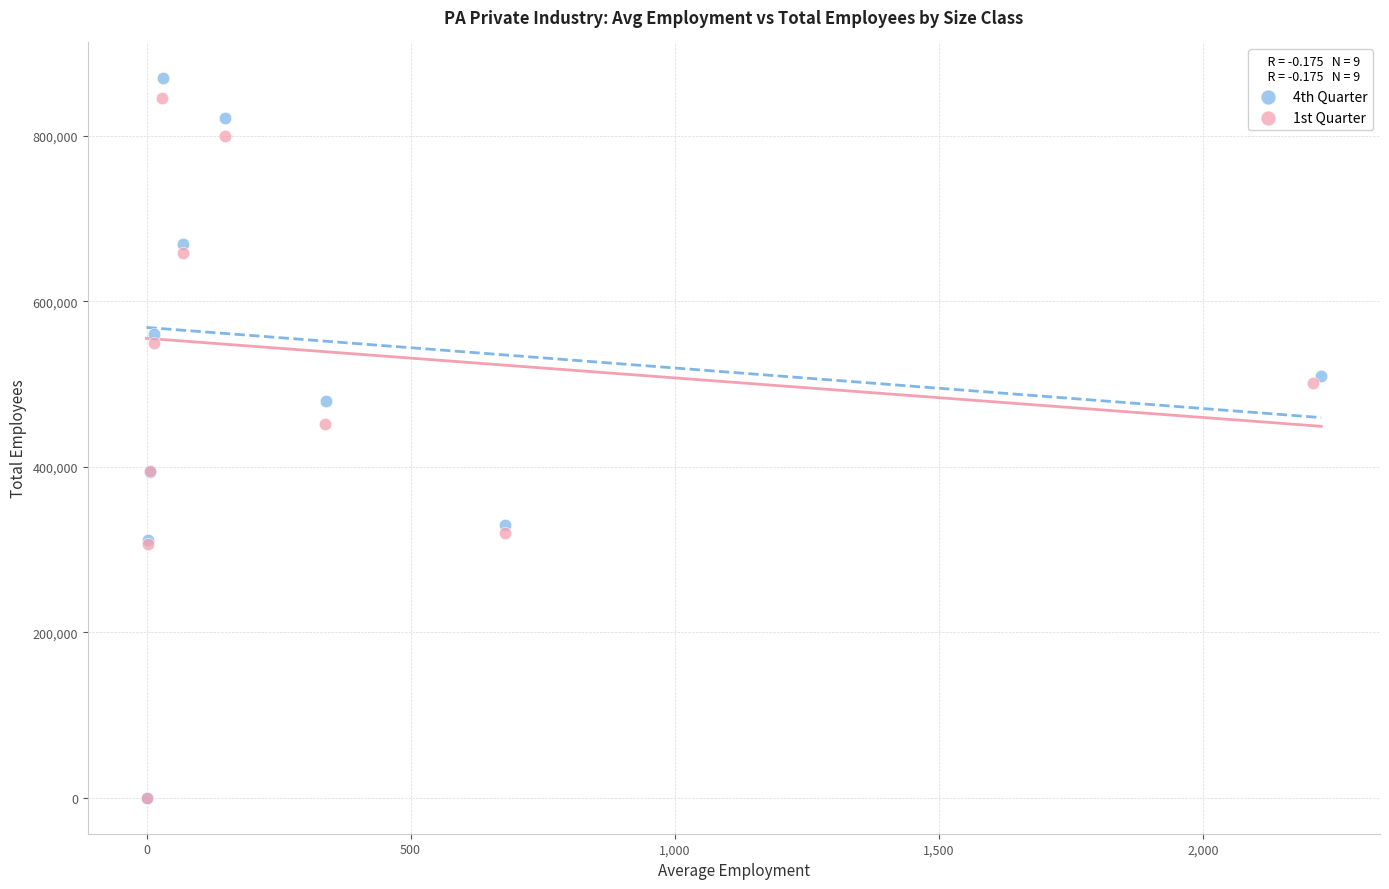

Which series has the widest spread of Y values?

4th Quarter